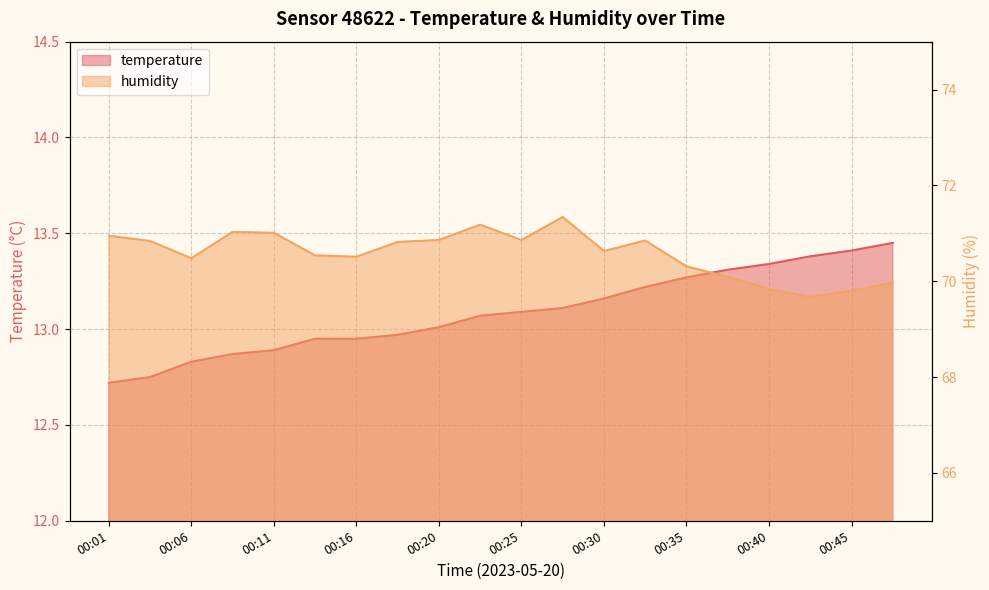

At which label does temperature reach its peak?

00:47